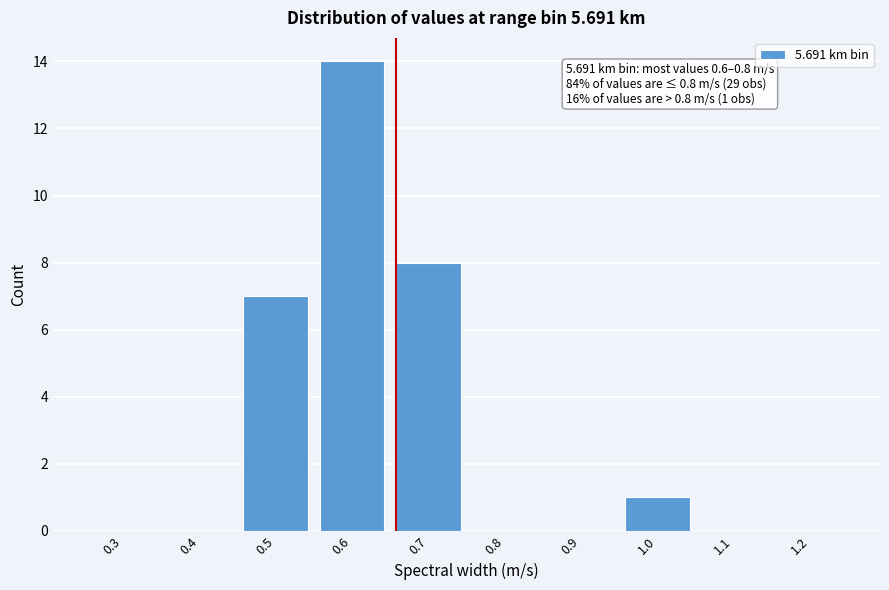

Reading left to right, extract all data points from this chart.

0.3=0	0.4=0	0.5=7	0.6=14	0.7=8	0.8=0	0.9=0	1.0=1	1.1=0	1.2=0